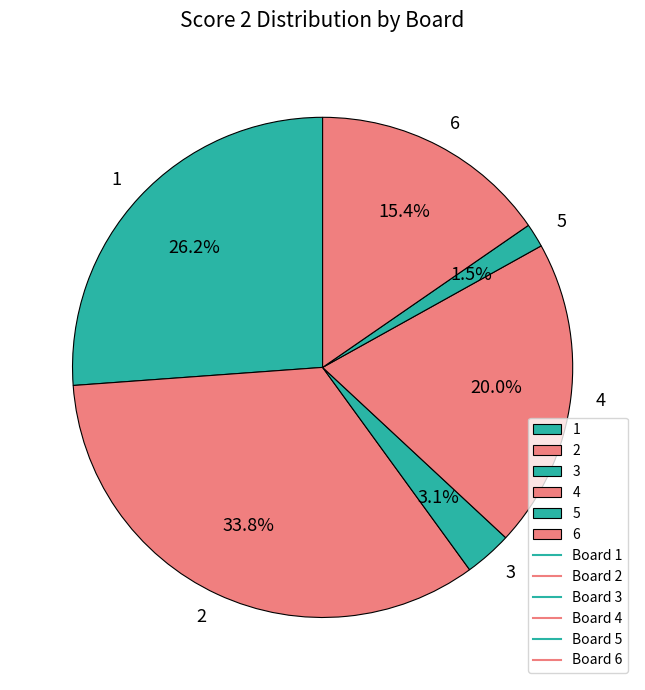

To the nearest percent, what is the difference between the 5 and 2 slice percentages?

32%